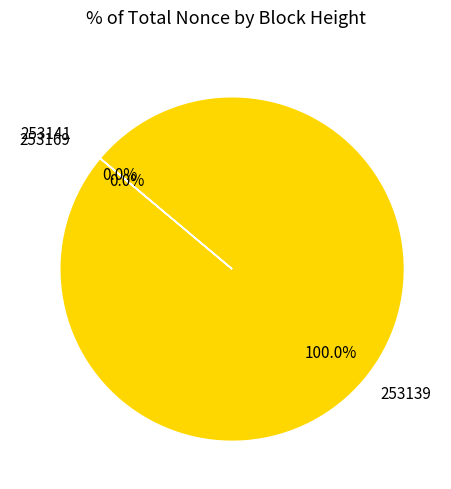

Which category has the biggest portion of the pie?

253139